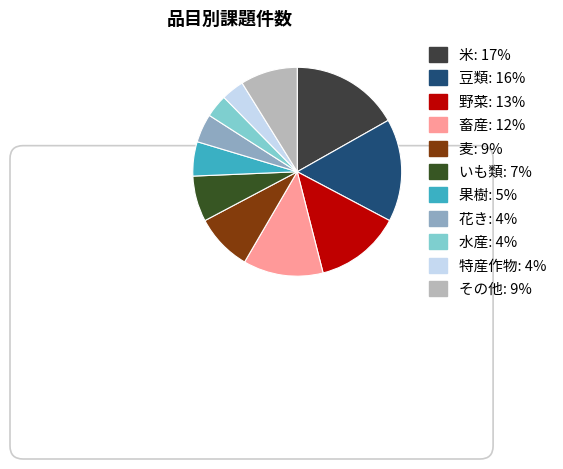

To the nearest percent, what is the difference between the その他 and 米 slice percentages?

8%